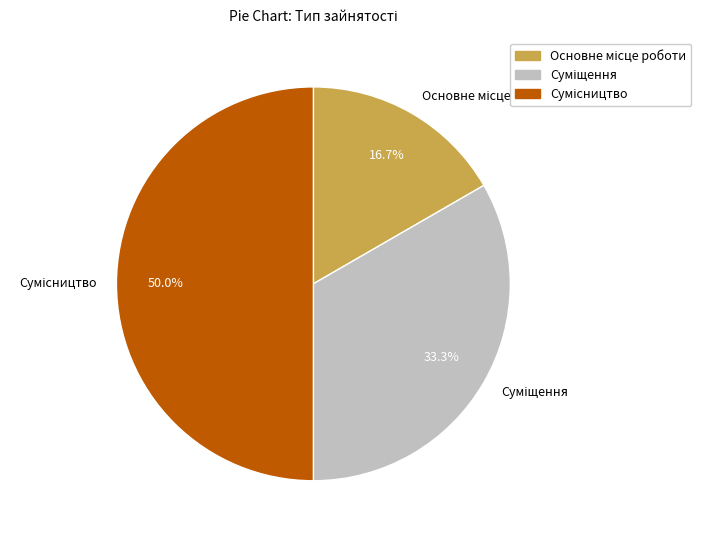

The Суміщення slice represents 39% of the pie. True or false?

False